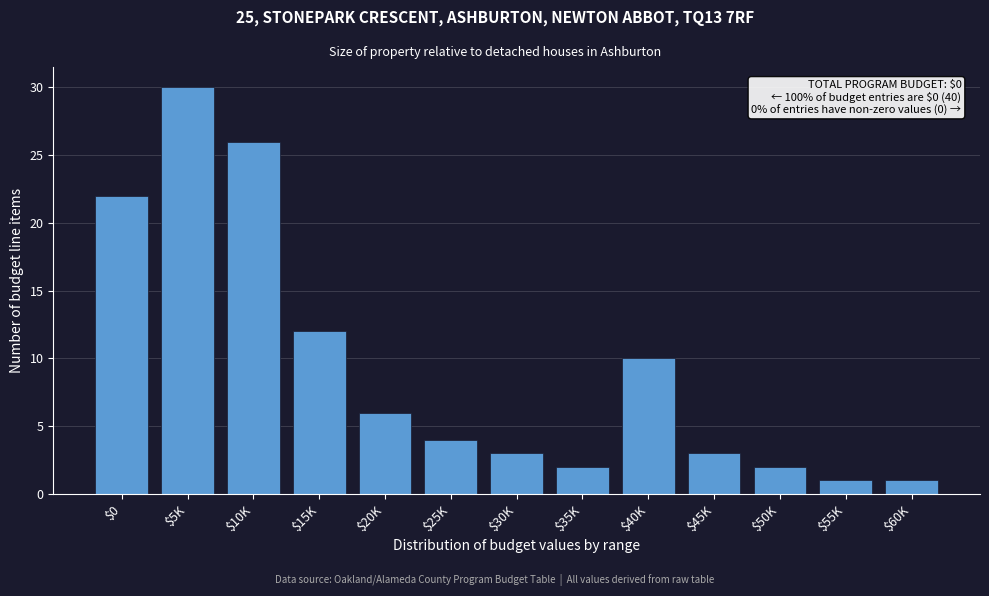

Reading right to left, what are all the values shown in this chart?

1	1	2	3	10	2	3	4	6	12	26	30	22